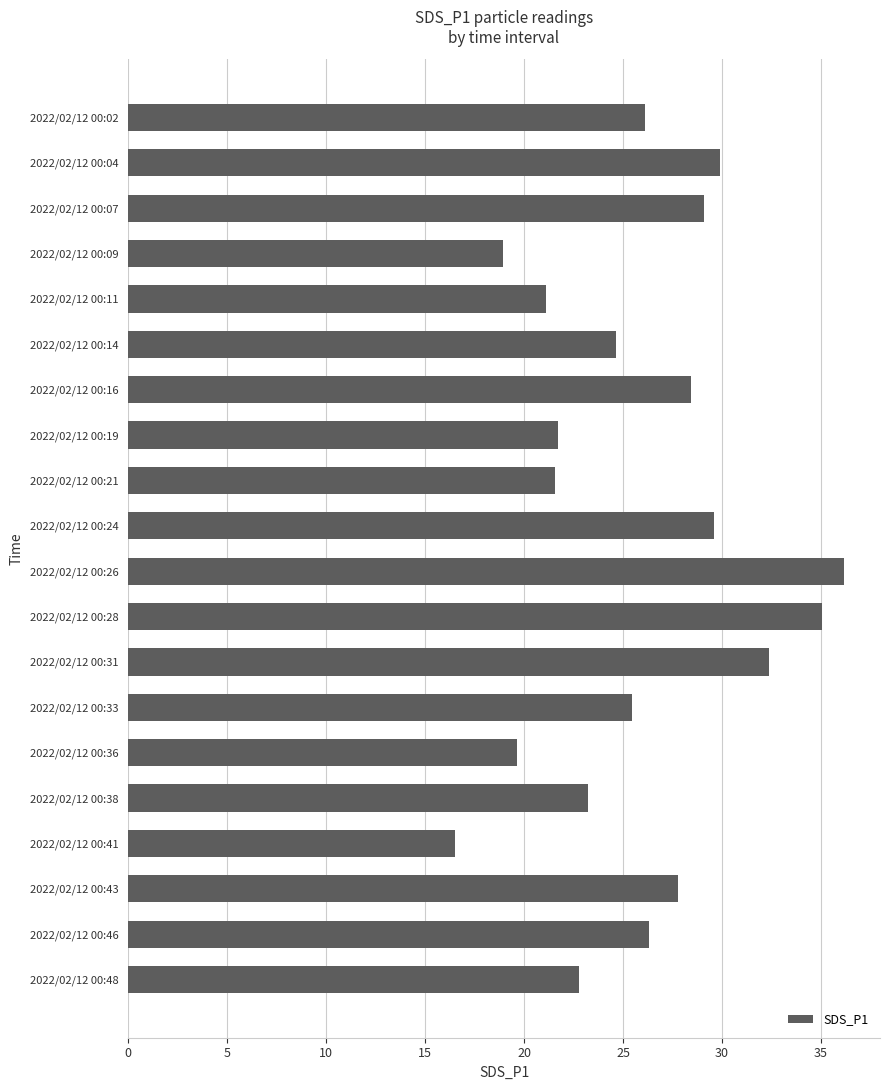

Is it true that the value at 2022/02/12 00:09 is 27.1?

False